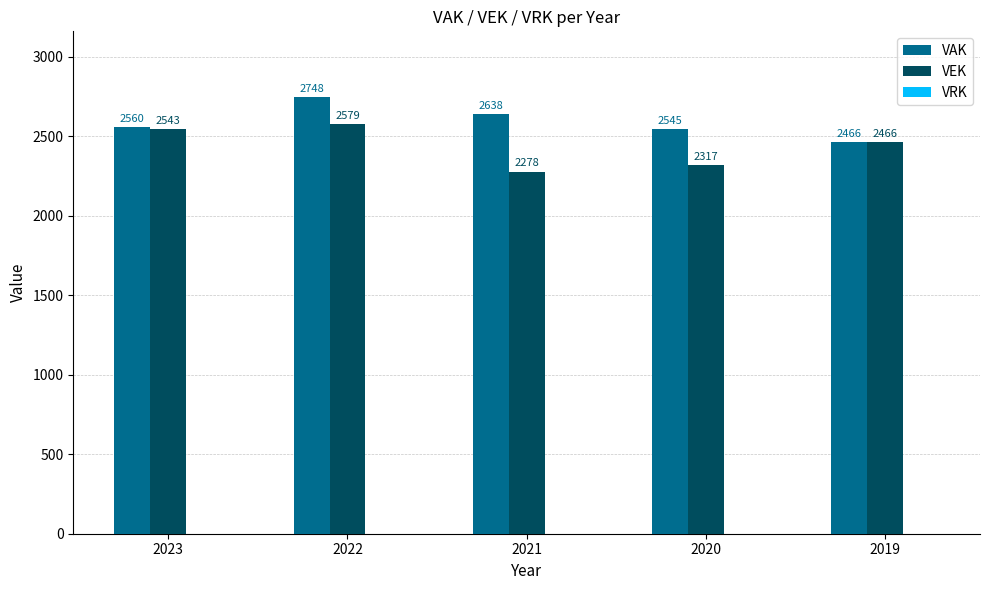

List the labels in order of VEK value, largest first.

2022, 2023, 2019, 2020, 2021